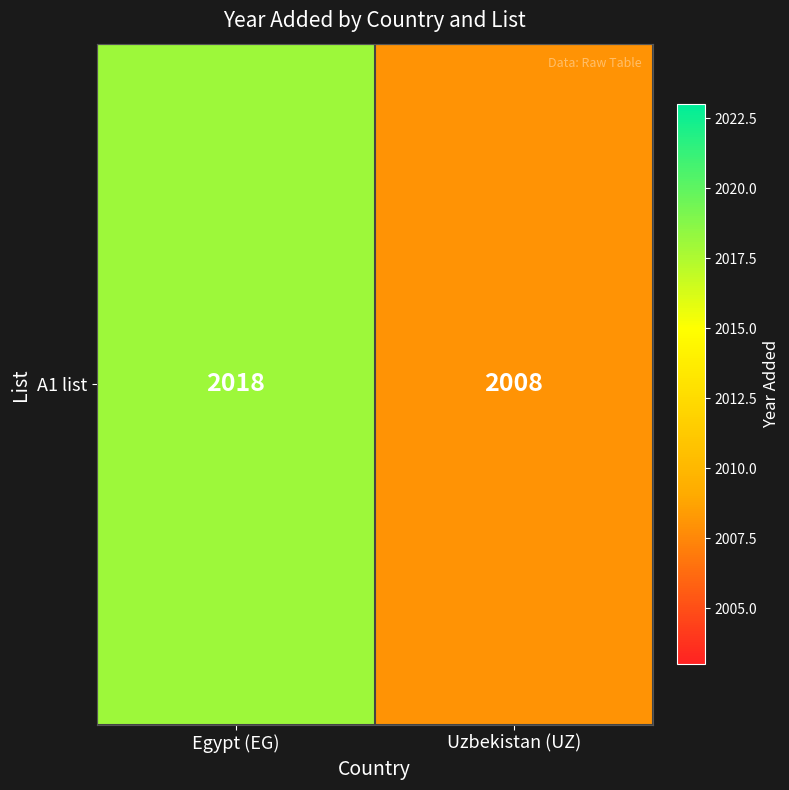

What is the ratio of the value at Uzbekistan (UZ) to the value at Egypt (EG)?

1.0